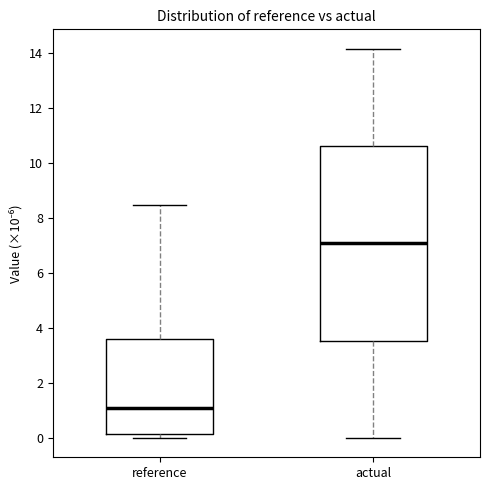

Reading left to right, transcribe this box plot: for each box, give where its median line is, the range the box spans, and where its two whiskers end, as read against the y-axis. The values are not printed on the chart, so give them approximately, as read against the axis.

reference: median 1.0, box 0.2 to 3.6, whiskers 0.0 to 8.4
actual: median 7.0, box 3.6 to 10.6, whiskers 0.0 to 14.2